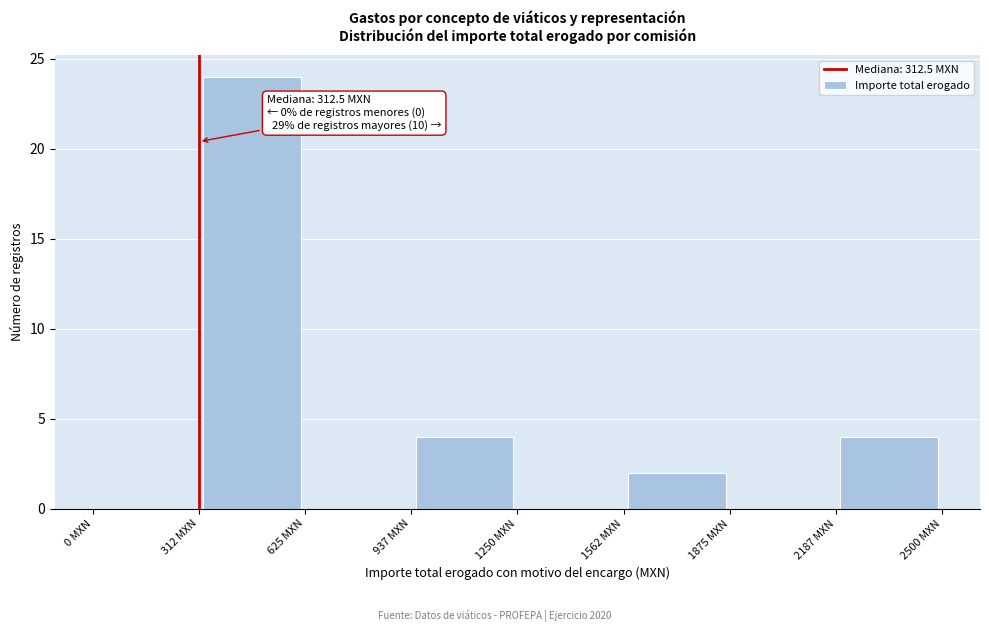

Over which range of the x-axis is the bar tallest?

300 to 650